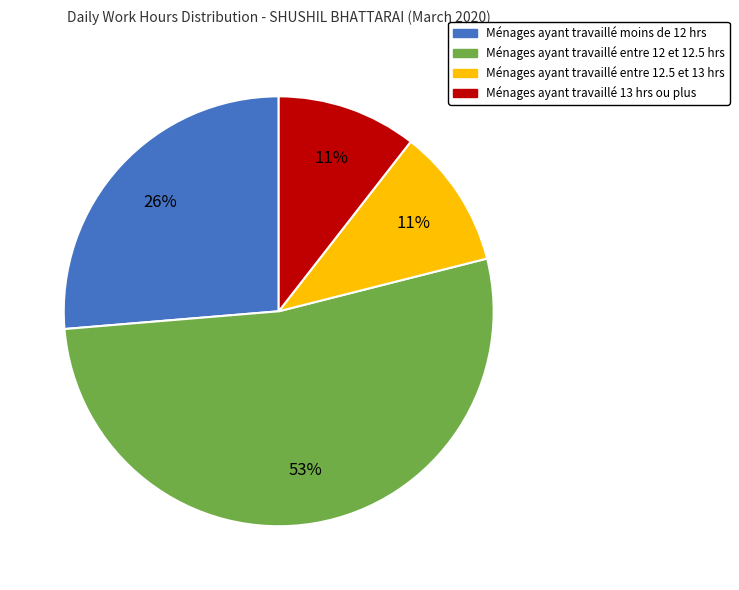

To the nearest percent, what is the average slice percentage?

25%